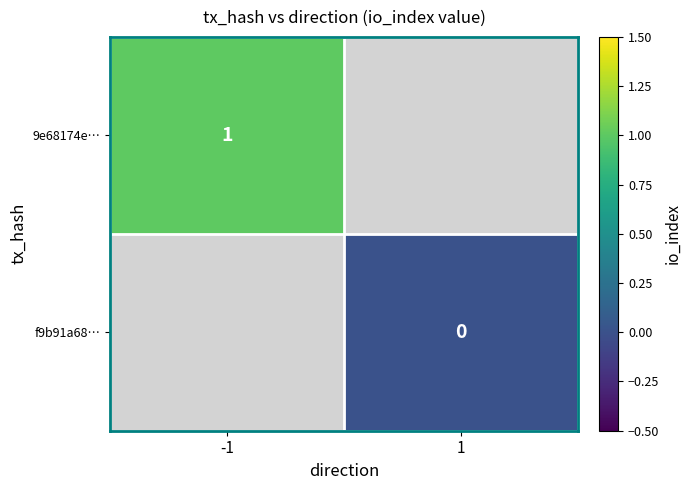

Is the value of f9b91a68… at 1 greater than the value of 9e68174e… at -1?

No